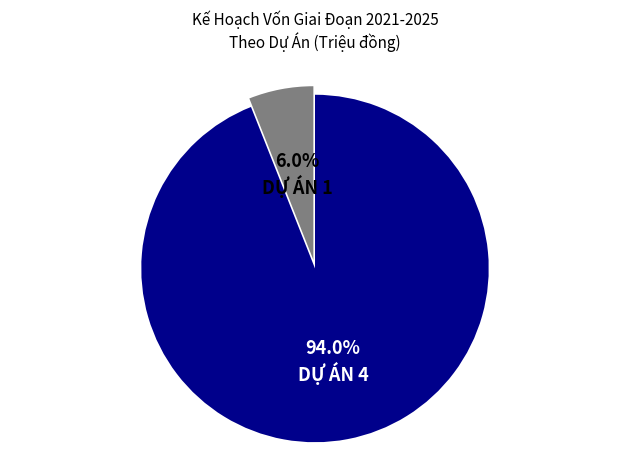

Which slice is the smallest?

DỰ ÁN 1